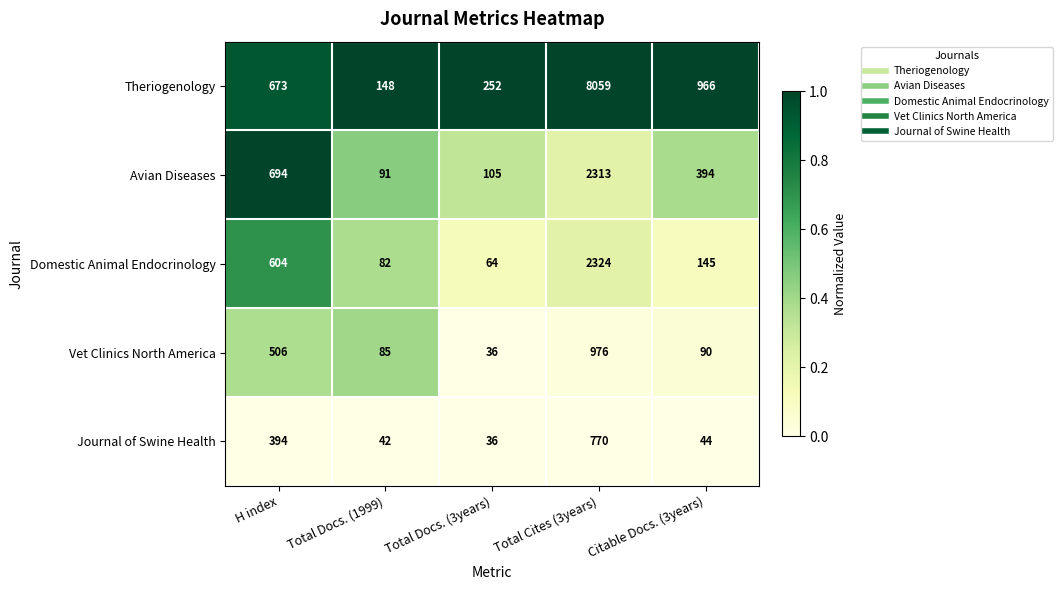

What is the average value of the Avian Diseases series?

719